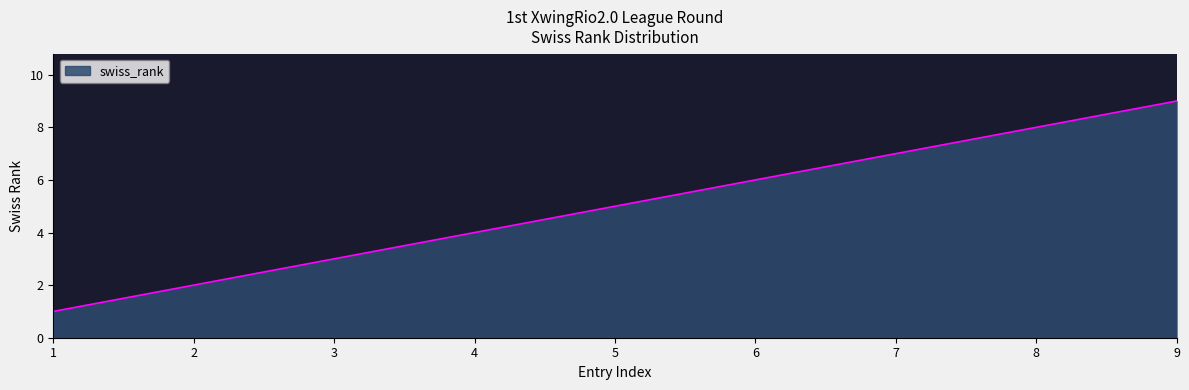

Does the chart have visible grid lines?

No